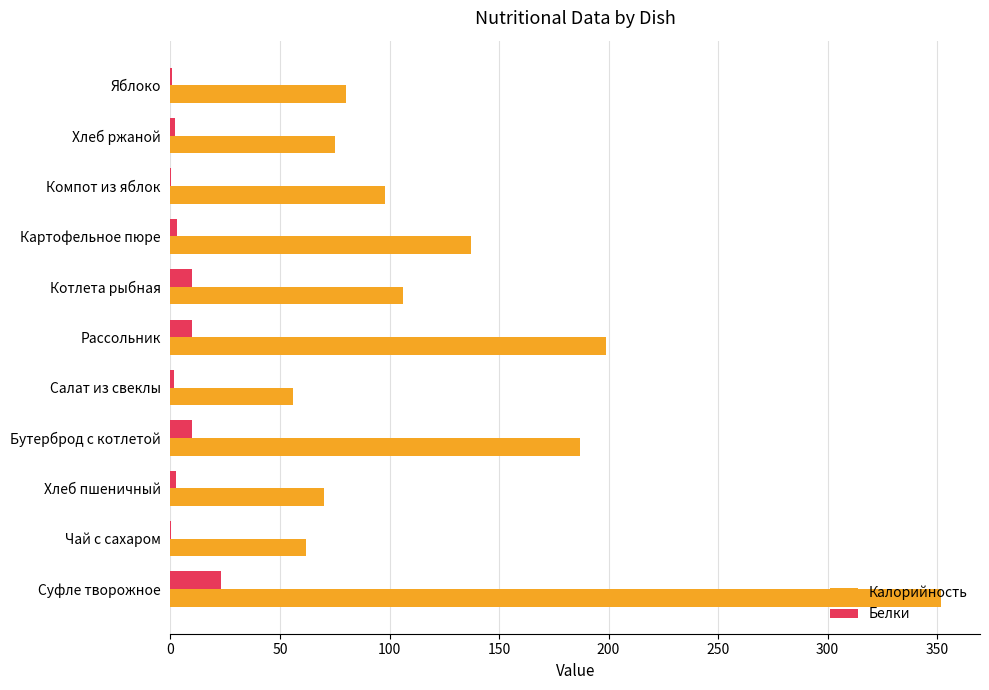

Between Чай с сахаром and Котлета рыбная, which series saw the biggest shift?

Калорийность